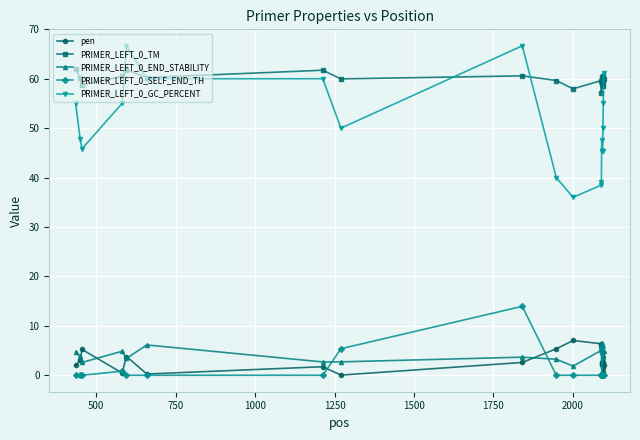

True or false: PRIMER_LEFT_0_TM and PRIMER_LEFT_0_END_STABILITY cross at least once.

False